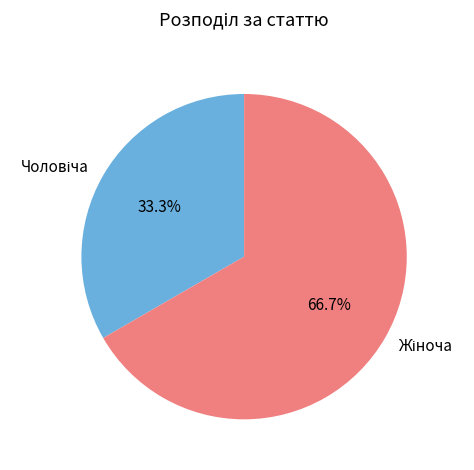

Is there any slice that represents more than half of the pie?

Yes